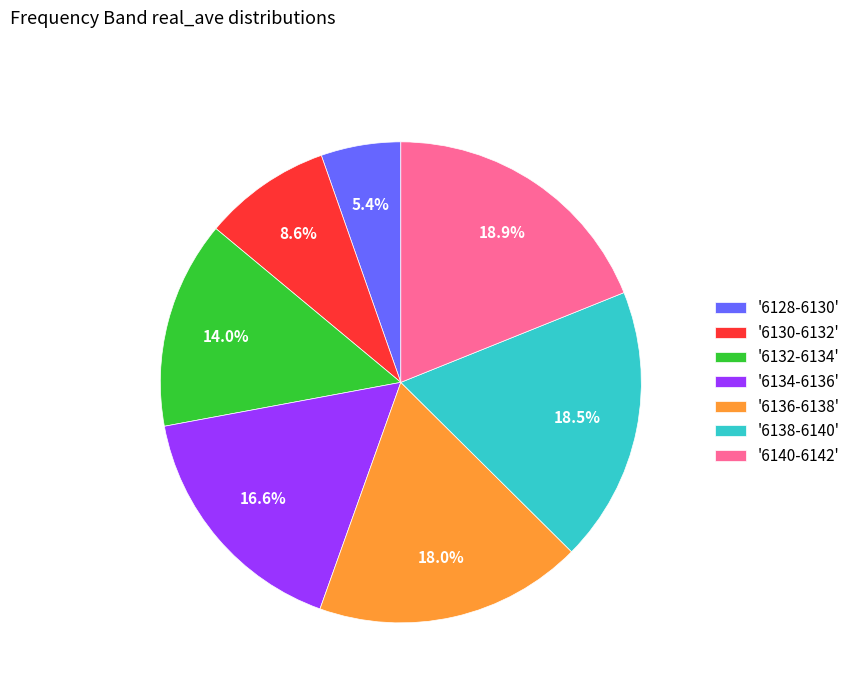

Is '6128-6130' the majority of the pie?

No